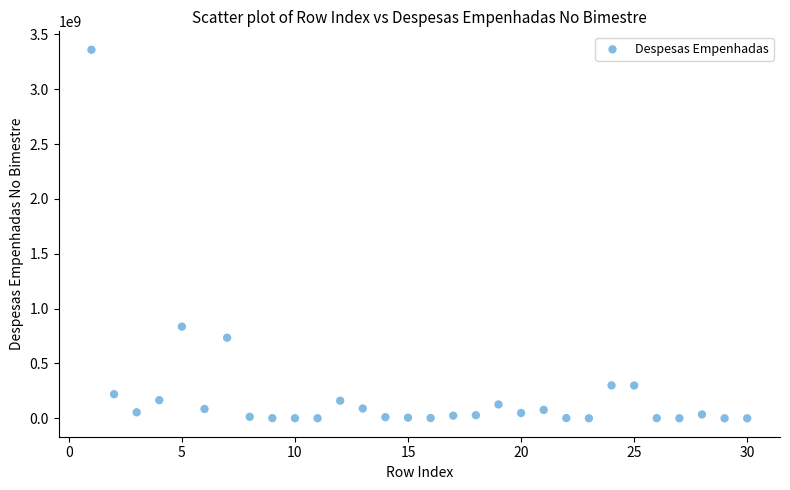

What Y value in the scatter plot is closest to 1679716778?

835525796.8